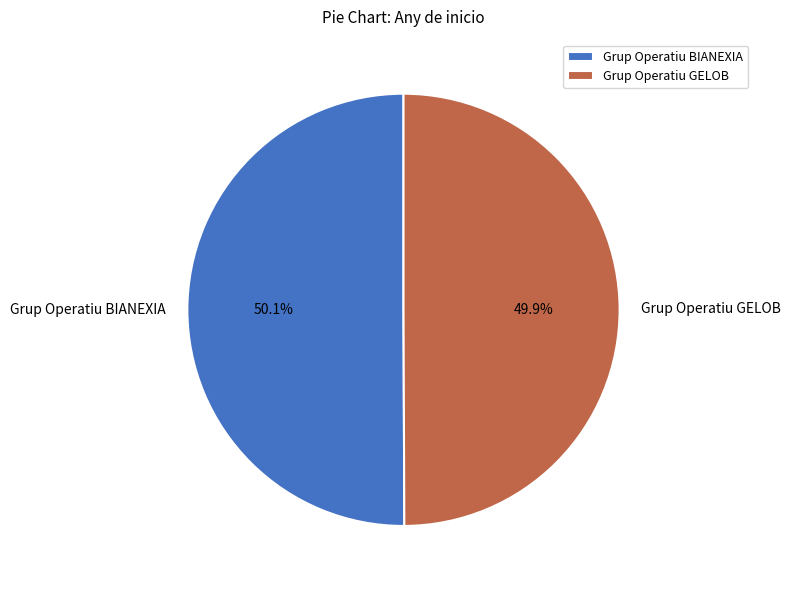

What percentage is NOT represented by Grup Operatiu GELOB?

50.1%